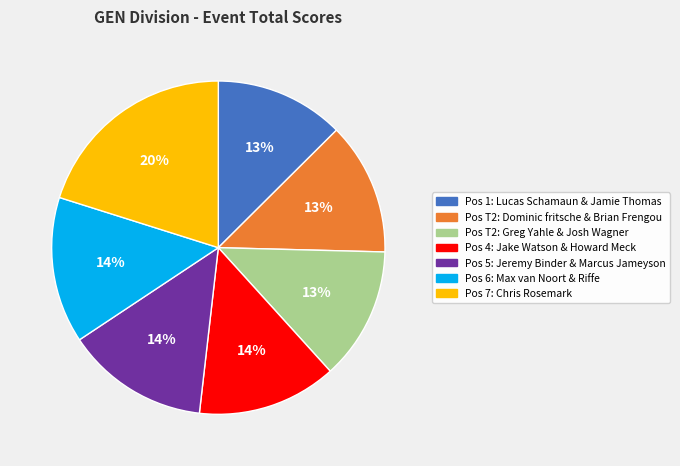

What is the largest slice in the pie chart?

Pos 7: Chris Rosemark